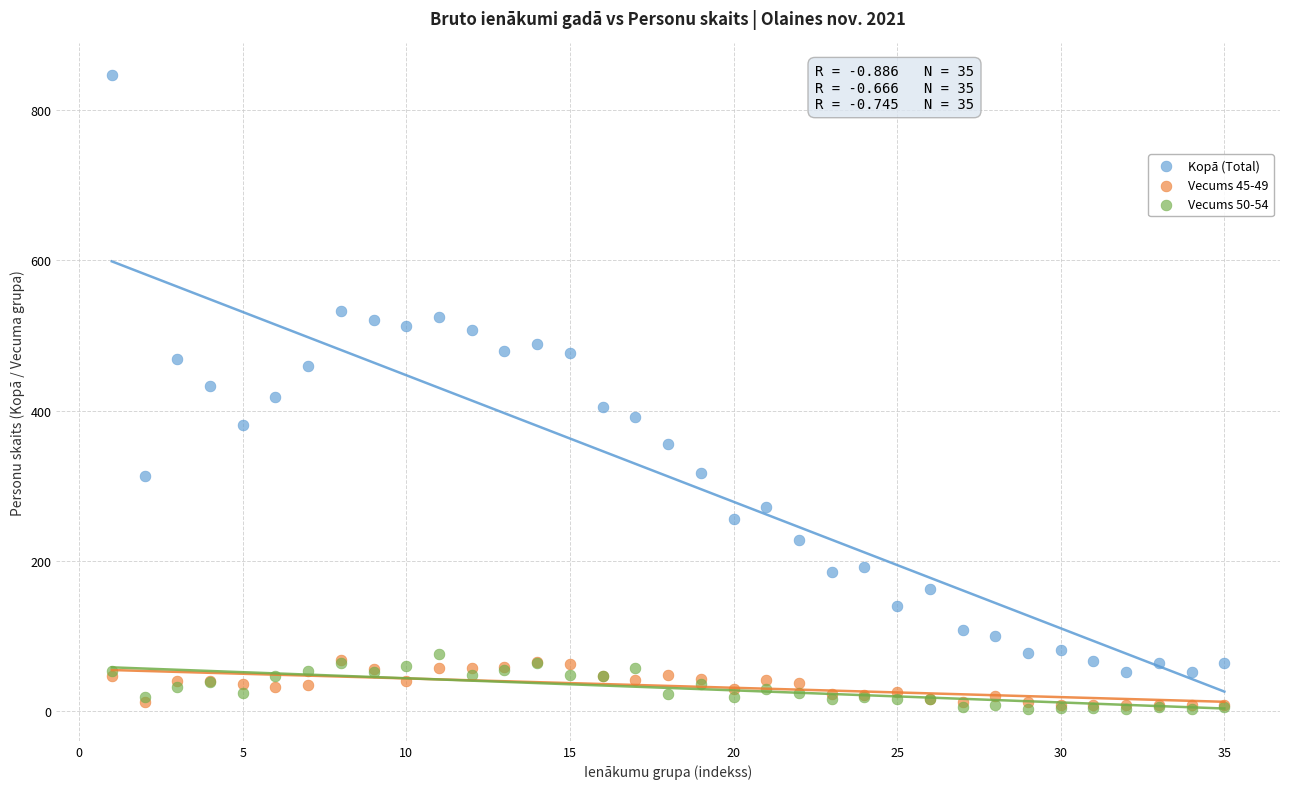

What are all the series names shown in the legend?

Kopā (Total), Vecums 45-49, Vecums 50-54